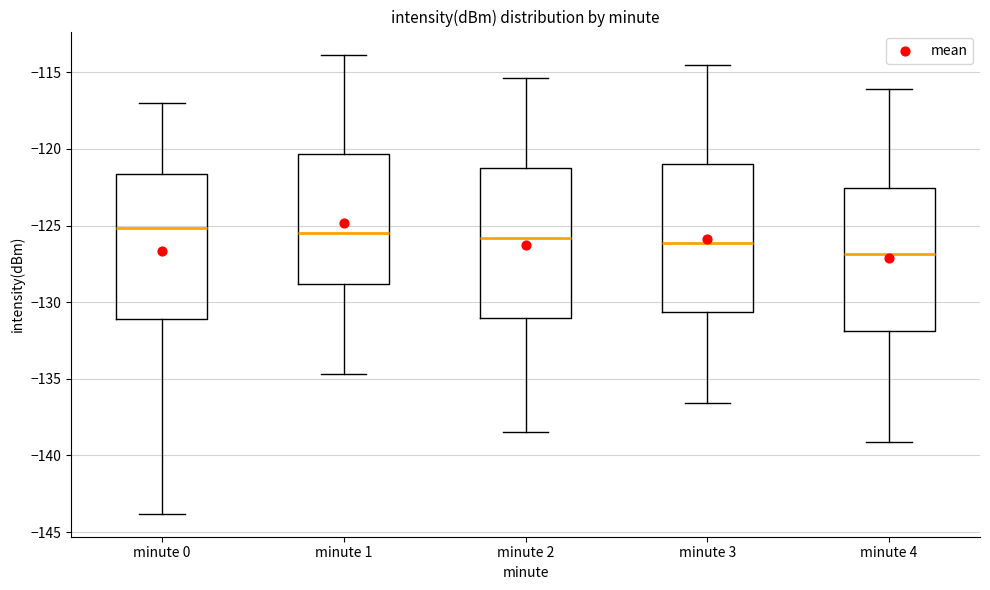

Which box's median line is the lowest?

minute 4